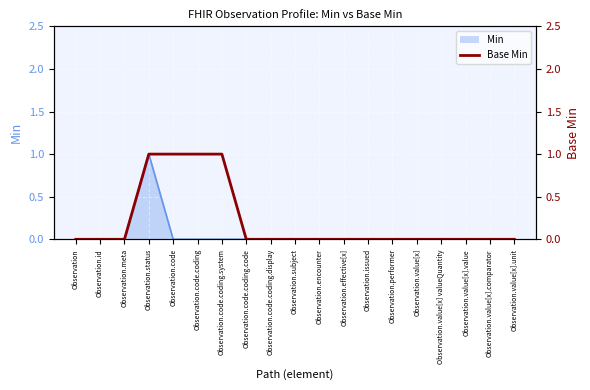

Rank the categories by value from highest to lowest.

Observation.status, Observation.code, Observation.code.coding, Observation.code.coding.system, Observation, Observation.id, Observation.meta, Observation.code.coding.code, Observation.code.coding.display, Observation.subject, Observation.encounter, Observation.effective[x], Observation.issued, Observation.performer, Observation.value[x], Observation.value[x] valueQuantity, Observation.value[x].value, Observation.value[x].comparator, Observation.value[x].unit